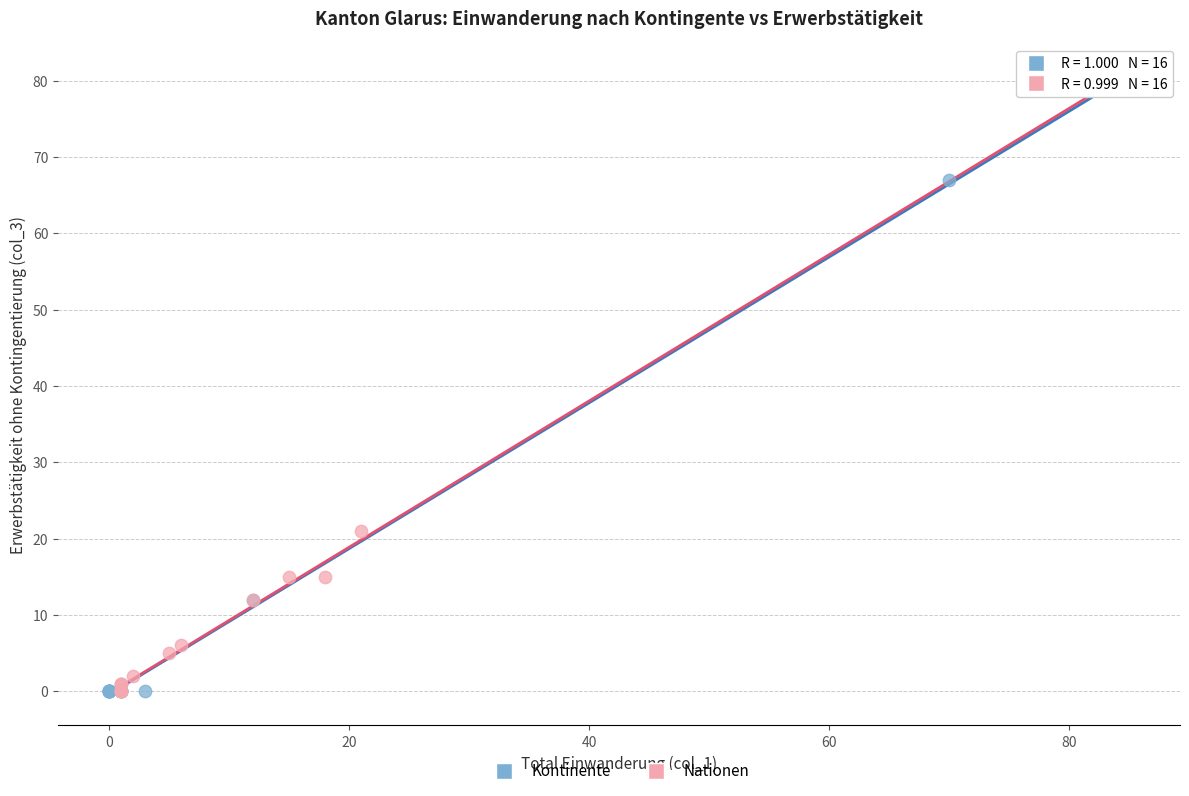

What are all the series names shown in the legend?

Kontinente, Nationen